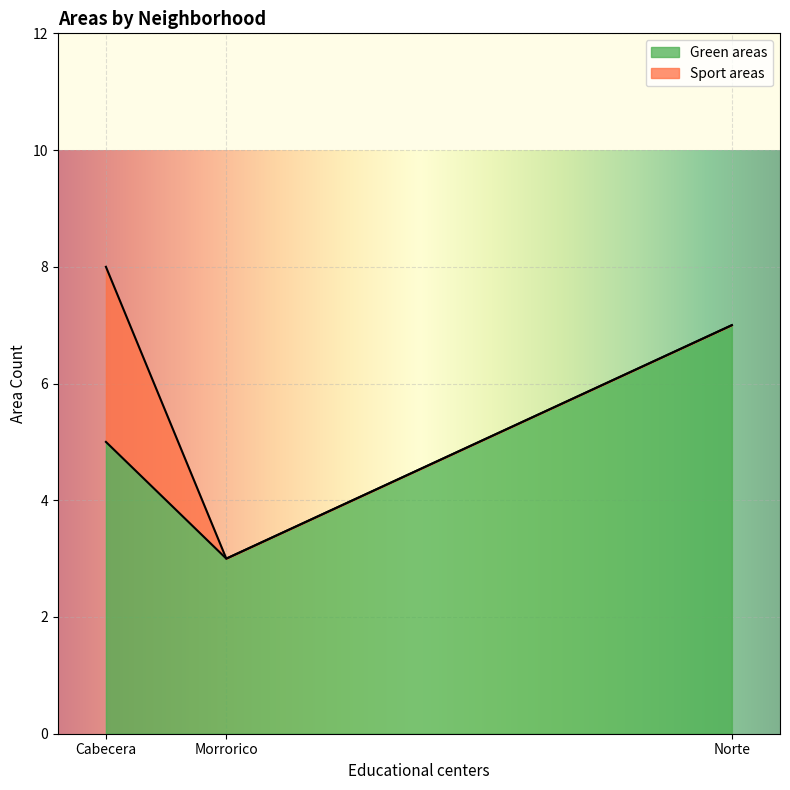

Reading right to left, what are all the values shown in this chart?

Green areas: Cabecera=5	Norte=7	Morrorico=3
Sport areas: Cabecera=3	Norte=0	Morrorico=0